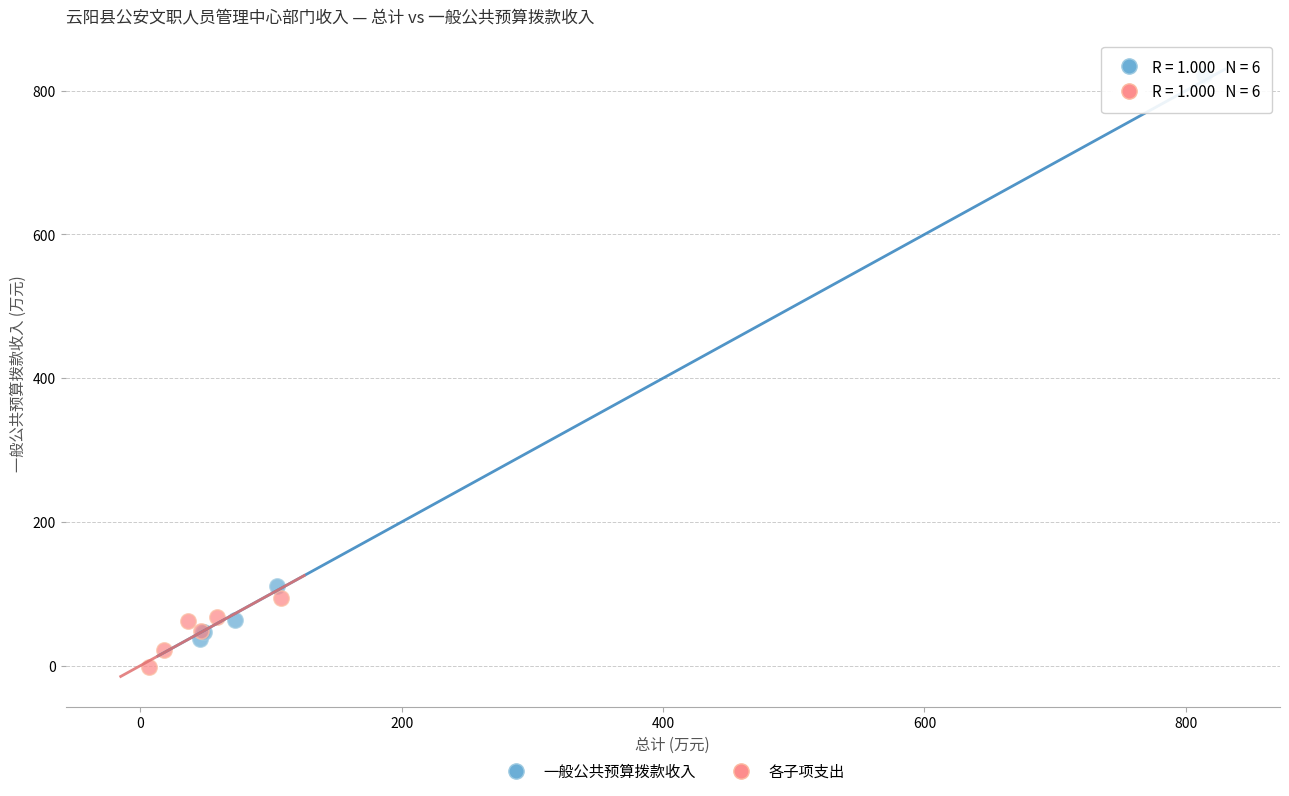

Which series contains the highest Y value?

一般公共预算拨款收入